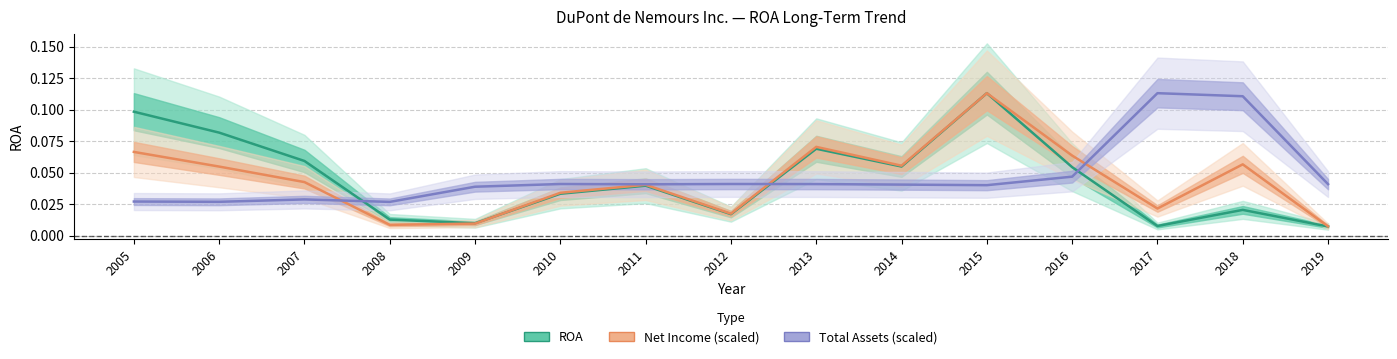

List the series in order of their peak value, lowest first.

ROA, Net Income (scaled), Total Assets (scaled)